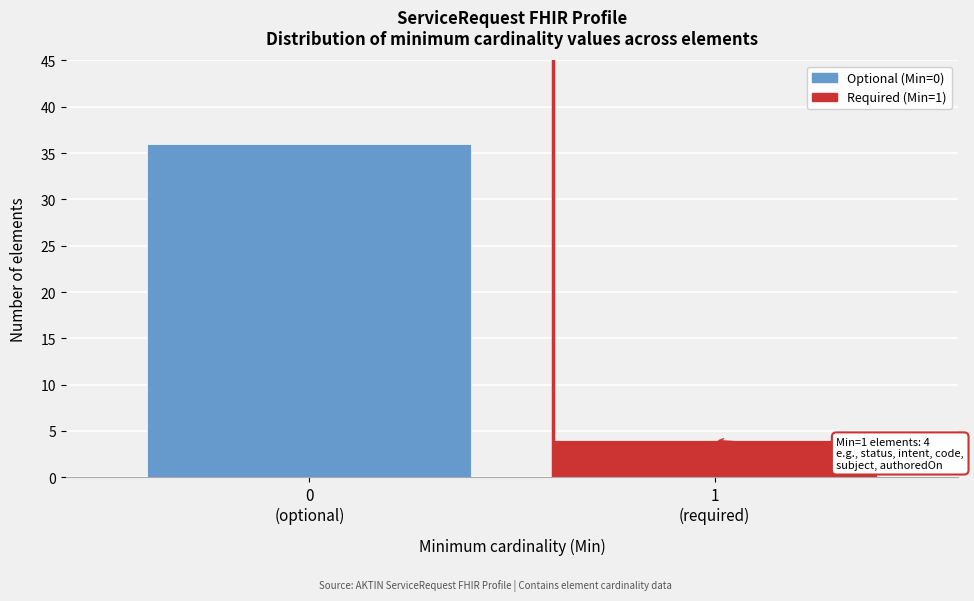

Reading right to left, what are all the values shown in this chart?

4	36